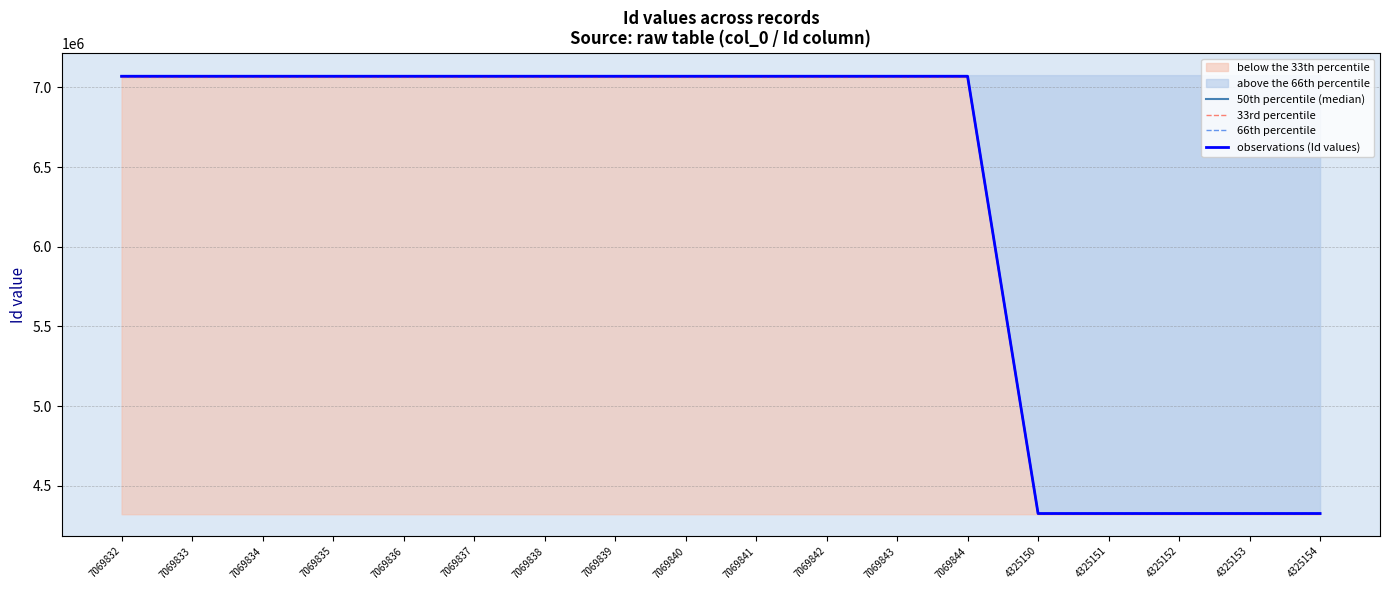

True or false: observations (Id values) and 33rd percentile cross at least once.

False